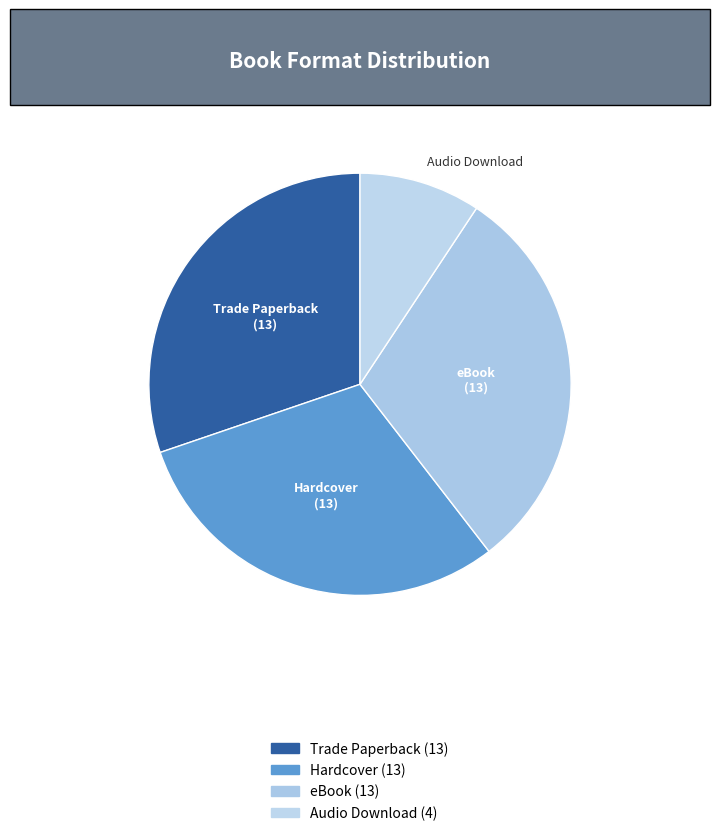

Combined, do eBook and Trade Paperback account for over 50%?

Yes